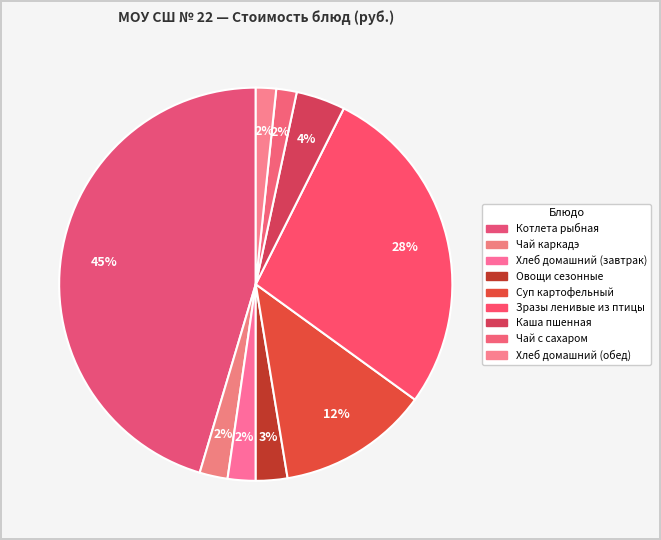

What is the change in value from Хлеб домашний (завтрак) to Хлеб домашний (обед)?

-1.1